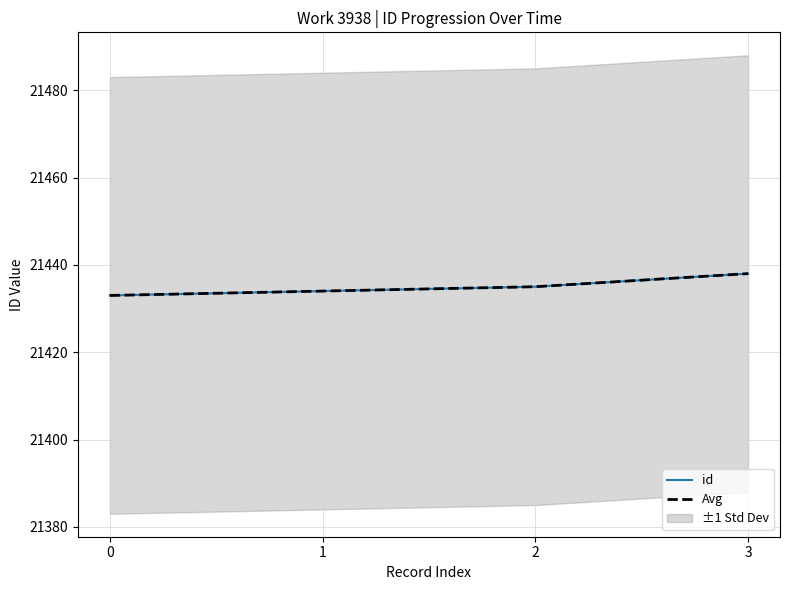

List the series in order of their peak value, highest first.

id, Avg